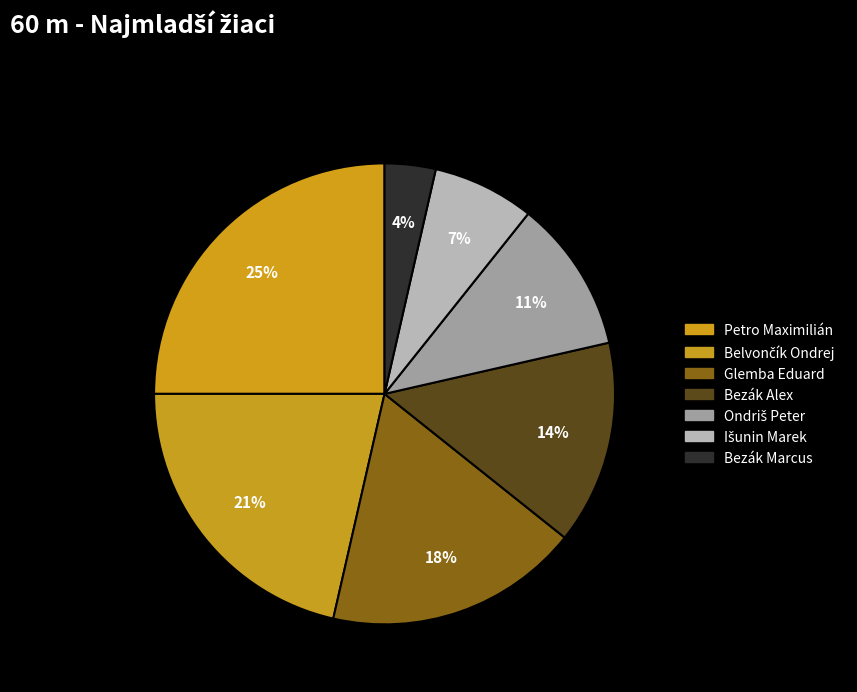

Is Petro Maximilián the majority of the pie?

No